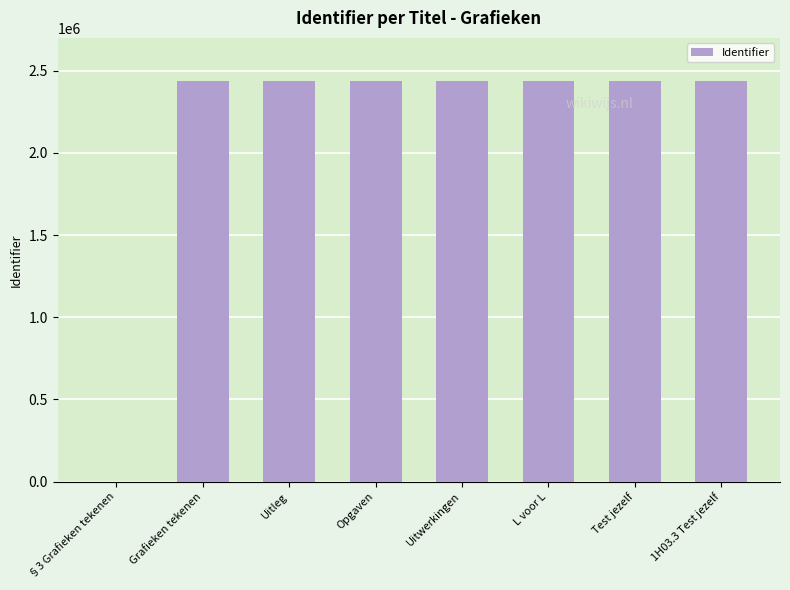

What is the sum of all values?

17062440